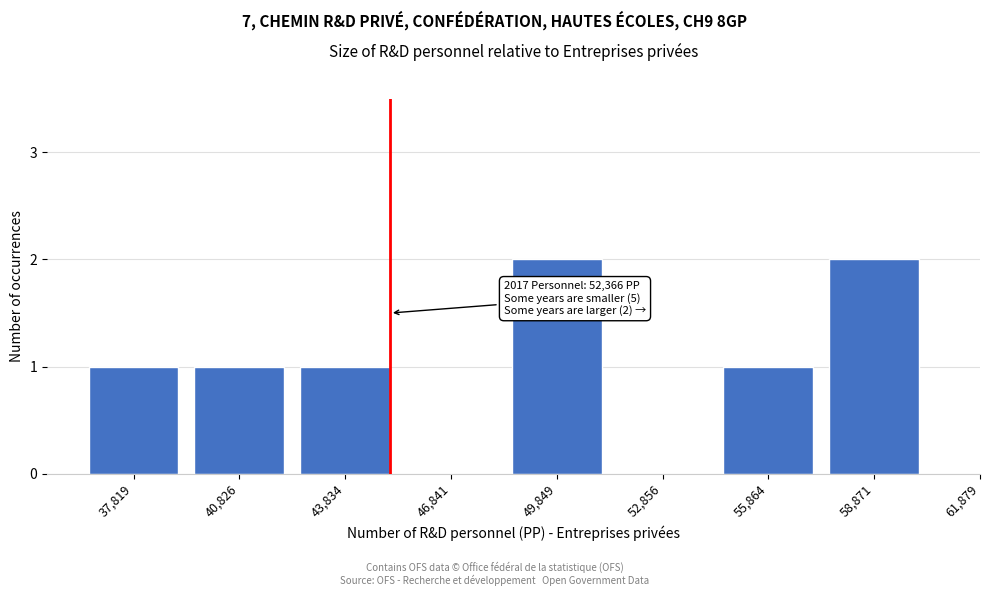

Reading left to right, list all the values displayed in this chart.

37,819=1	40,826=1	43,834=1	46,841=0	49,849=2	52,856=0	55,864=1	58,871=2